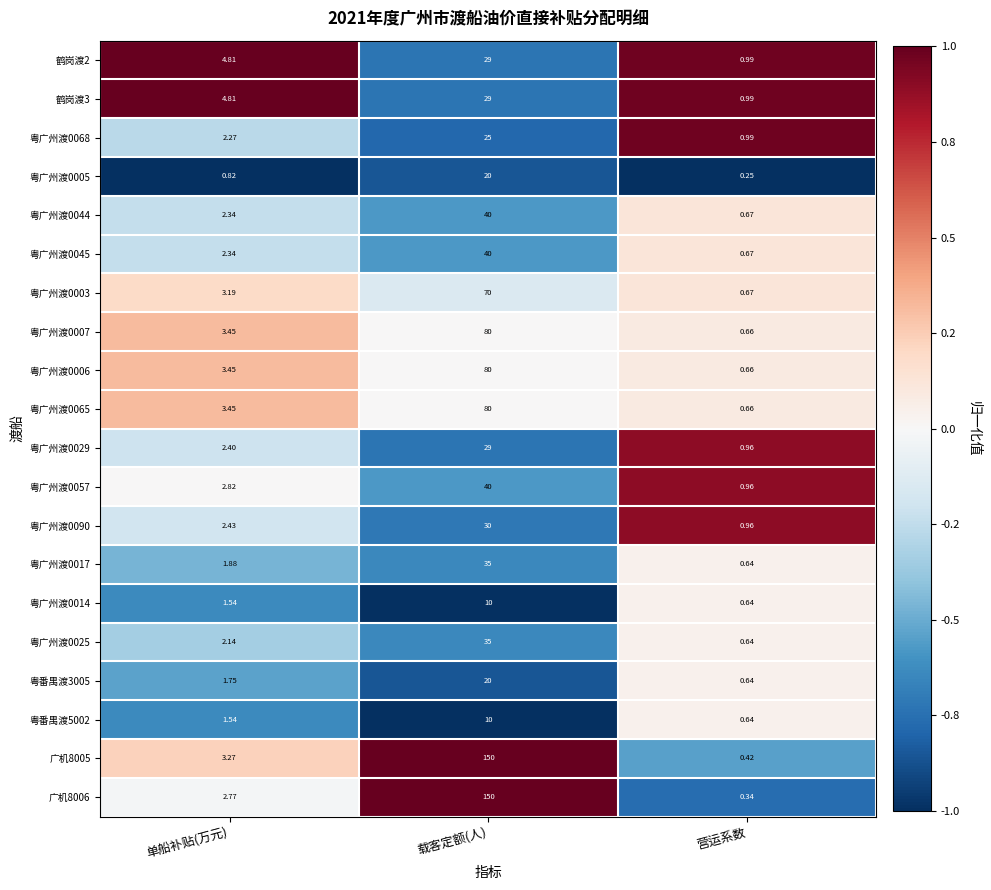

List the labels in order of 粤广州渡0003 value, largest first.

载客定额(人), 单船补贴(万元), 营运系数